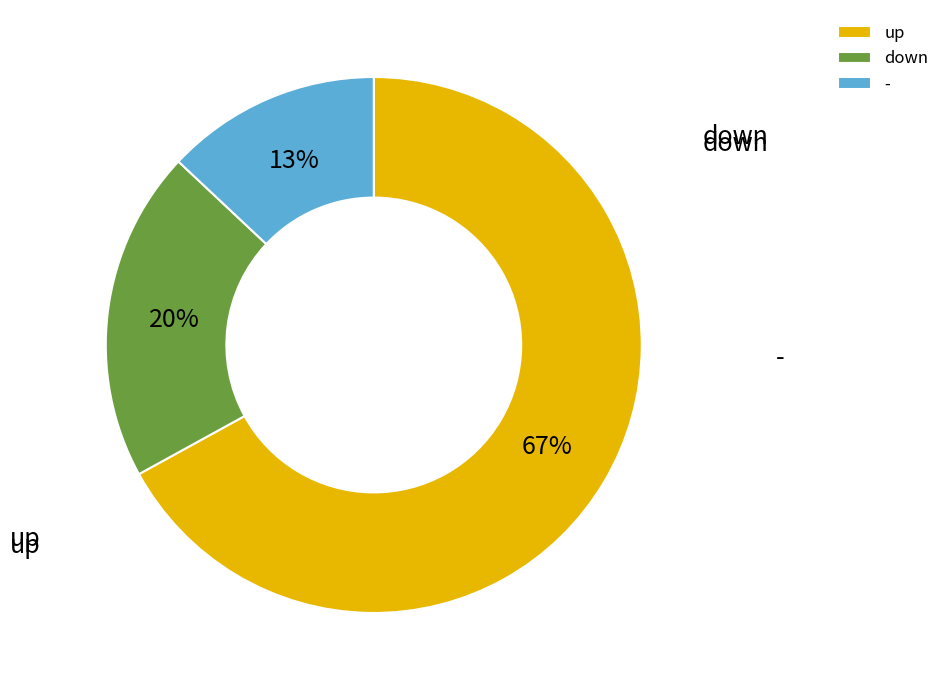

Is - the majority of the pie?

No